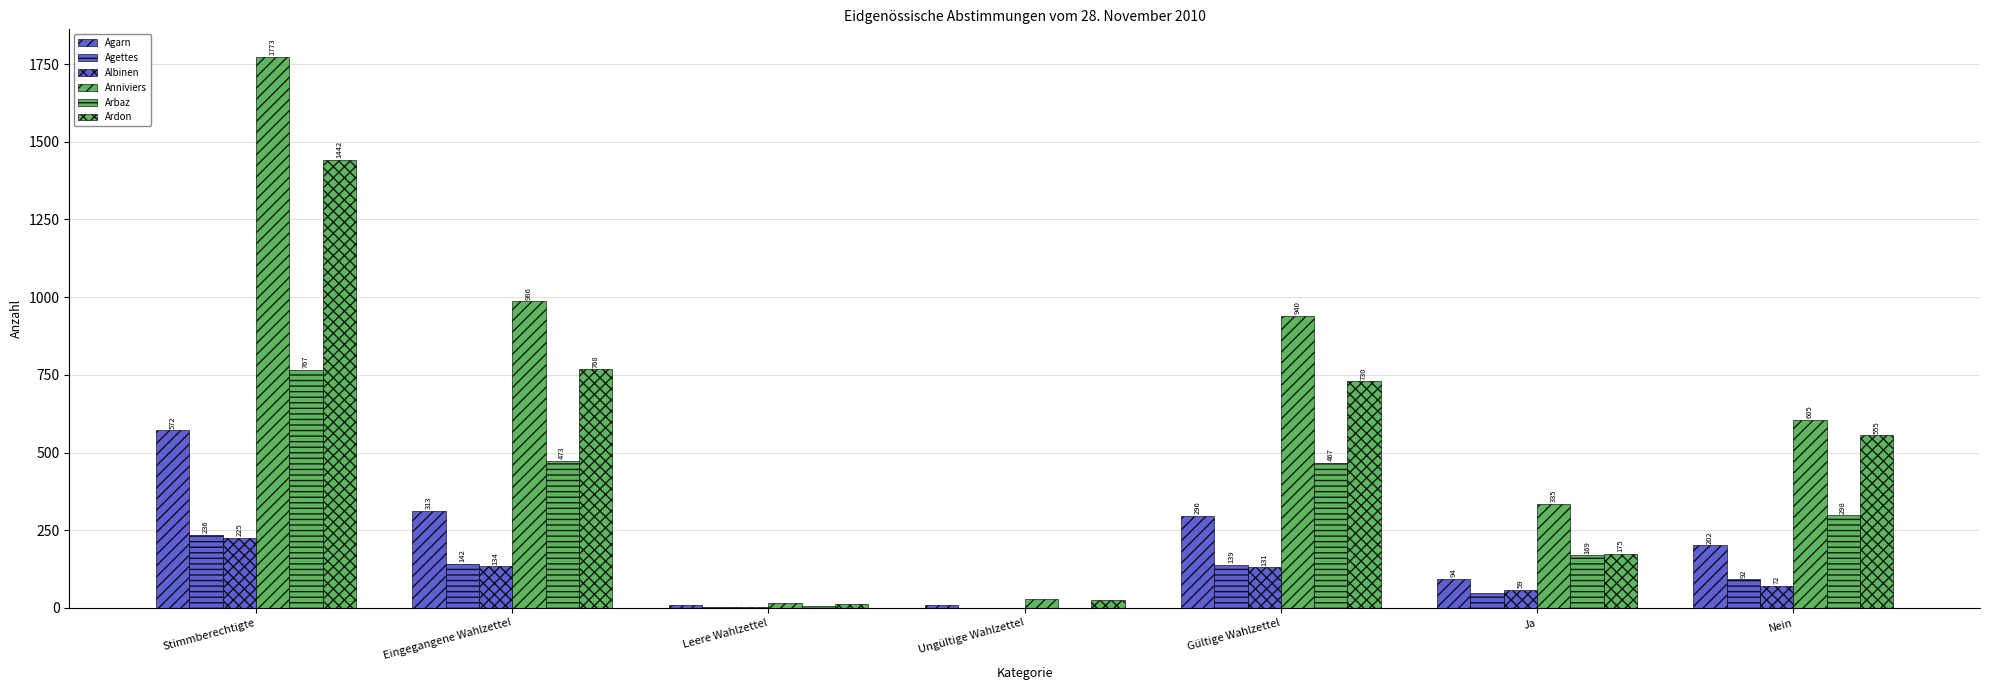

What is the greatest value displayed?

1773